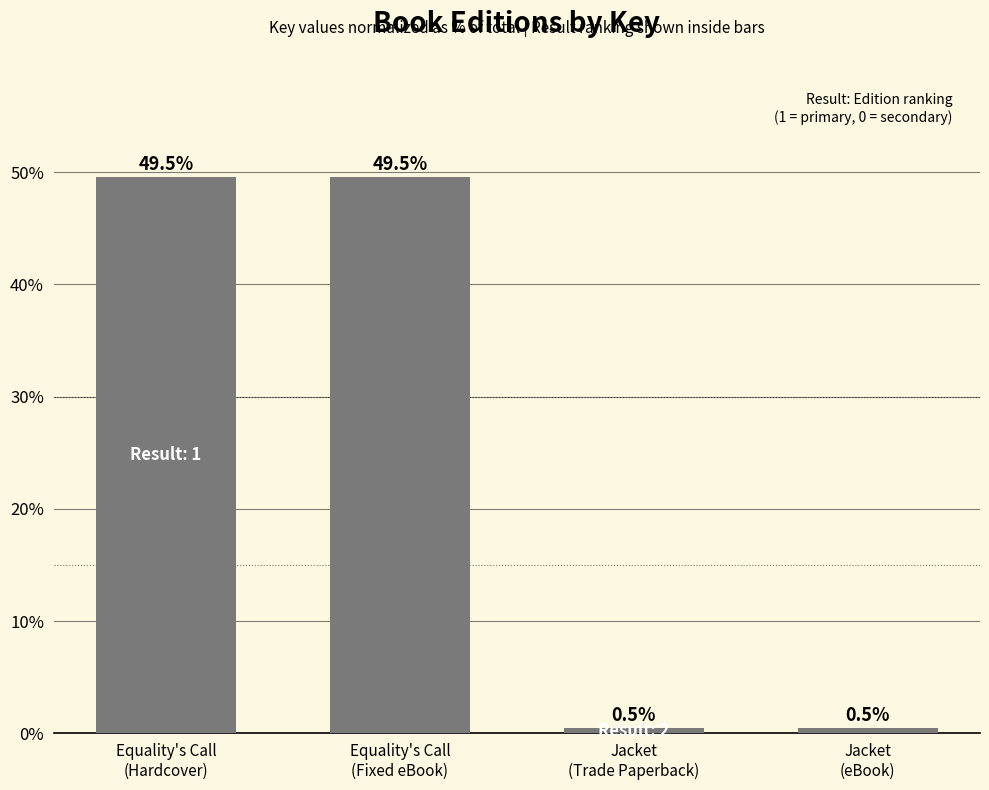

Reading left to right, extract all data points from this chart.

49.5	49.5	0.5	0.5